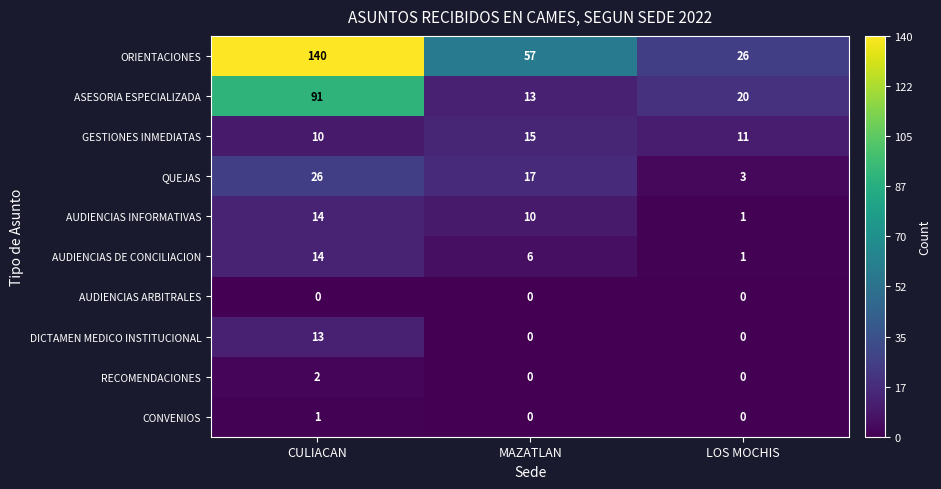

What is the total value across all series at MAZATLAN?

118